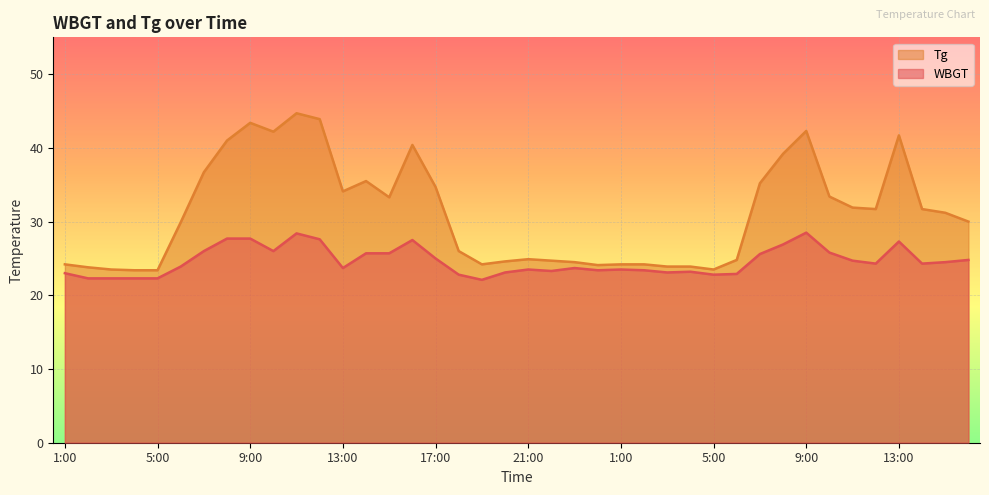

List the series in order of their peak value, highest first.

Tg, WBGT